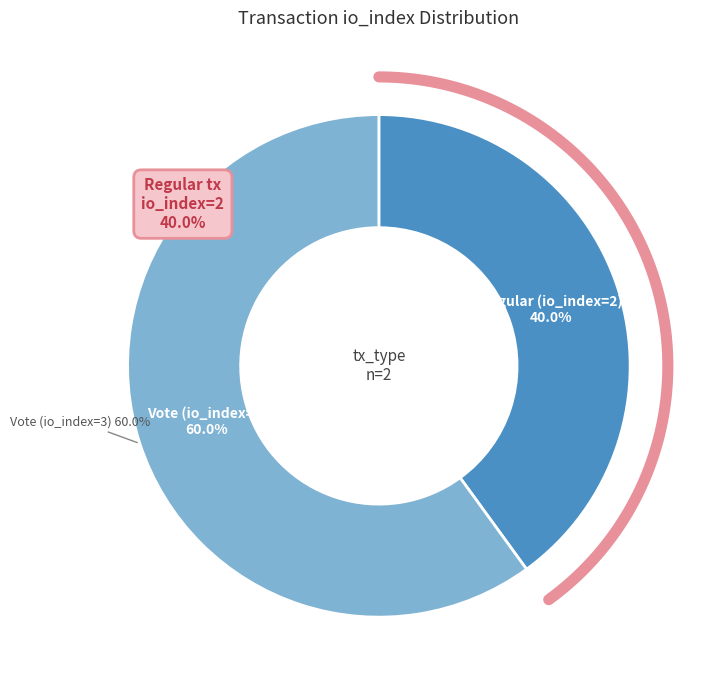

Rank the categories by value from highest to lowest.

Vote (io_index=3), Regular (io_index=2)